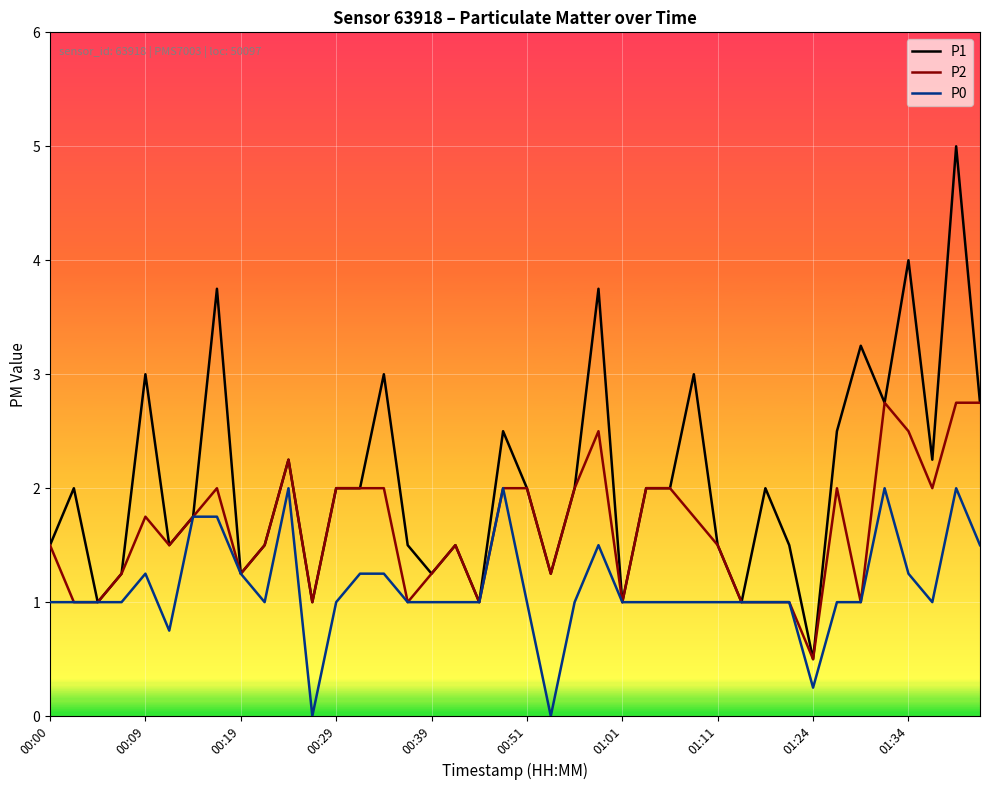

What is the maximum value for P1?

5.0